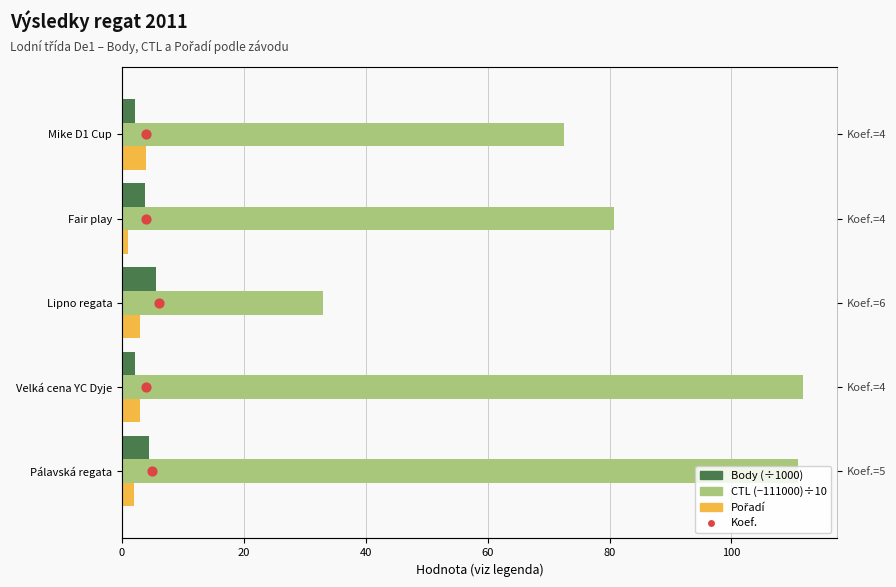

Which series reaches the maximum Y coordinate?

CTL (−111000)÷10